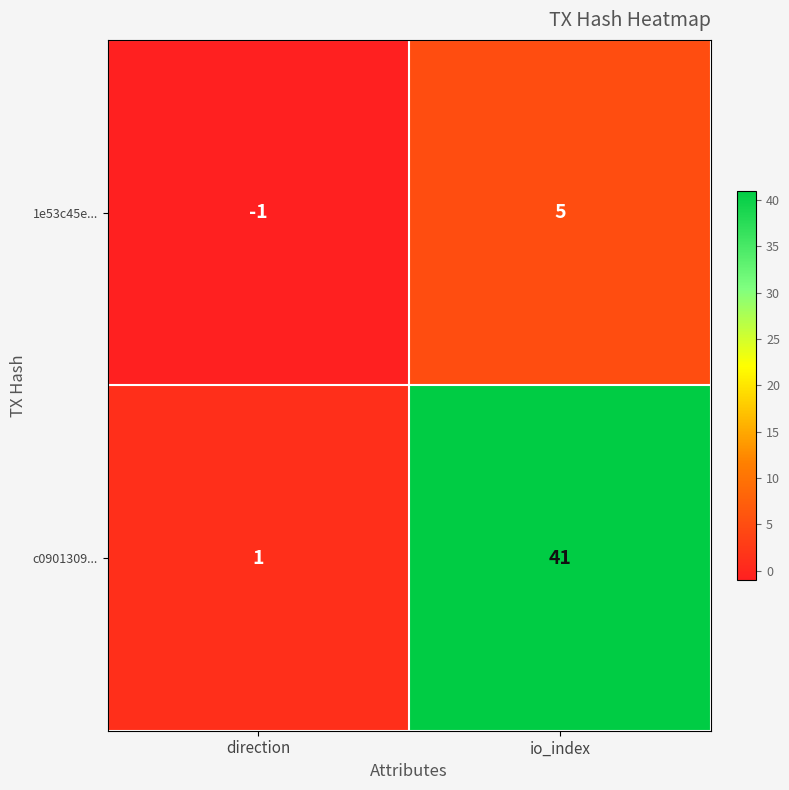

Reading left to right, extract all data points from this chart.

1e53c45e...: -1	5
c0901309...: 1	41